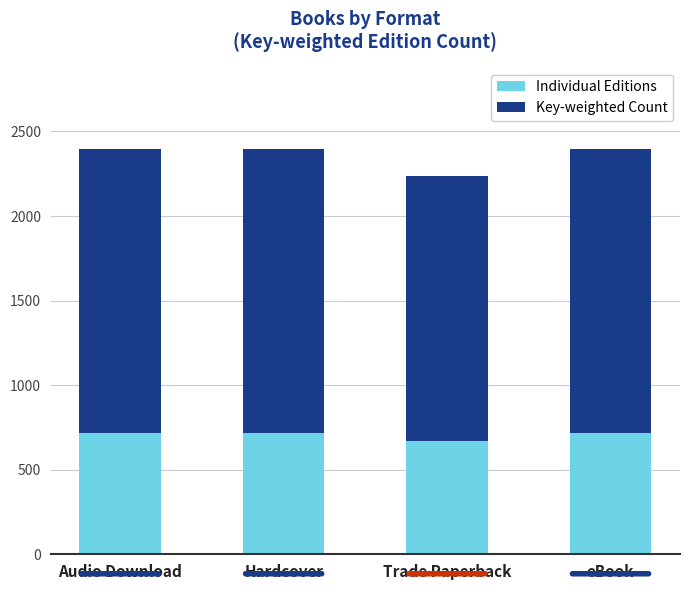

What is the total value across all series at Audio Download?

2398